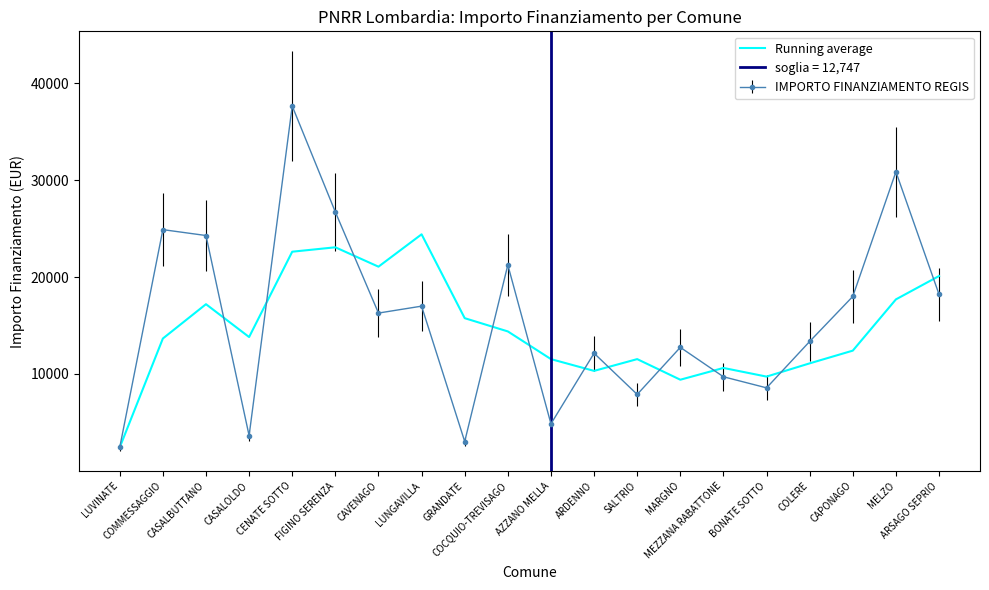

Read the value at MEZZANA RABATTONE.

10622.5